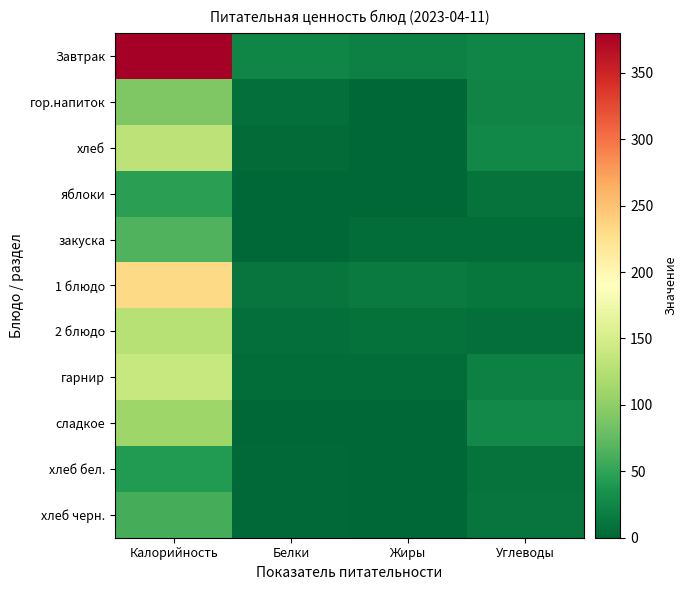

Which series has the widest spread of values?

Завтрак